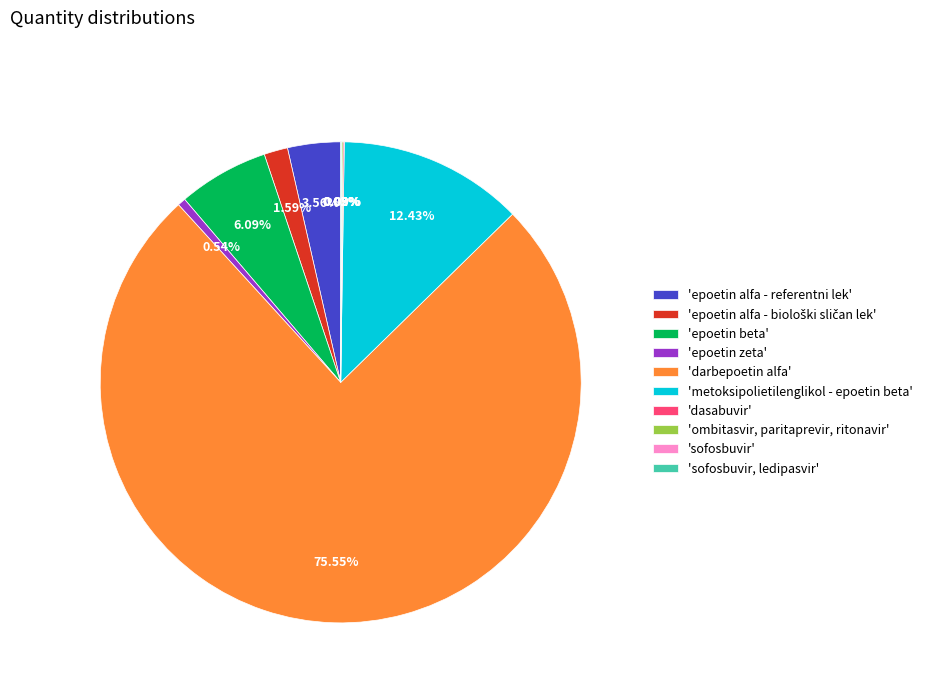

To the nearest percent, what is the average slice percentage?

10%